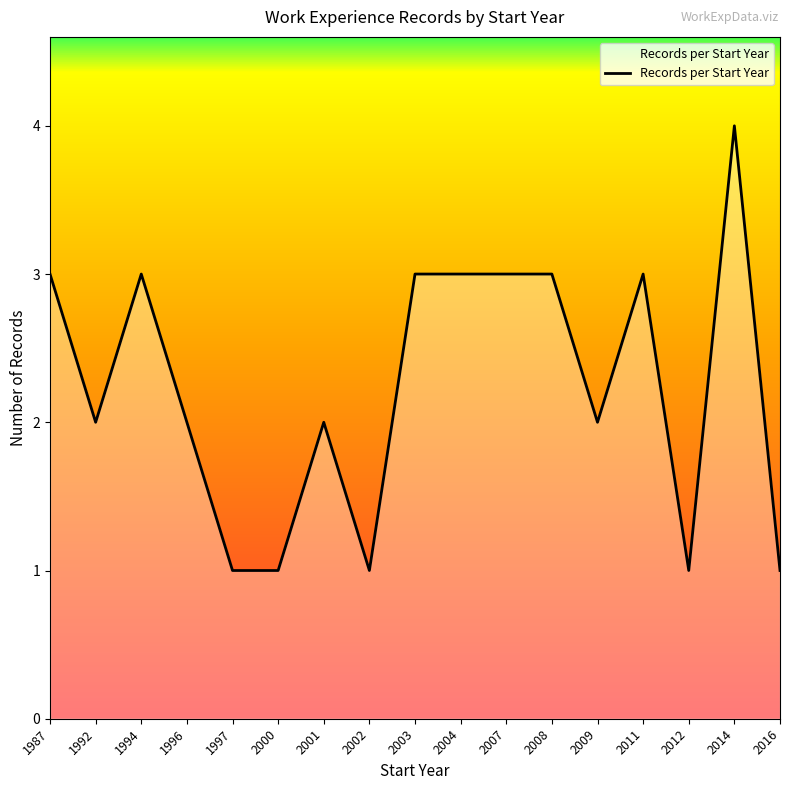

Which has a higher value, 1996 or 1997?

1996